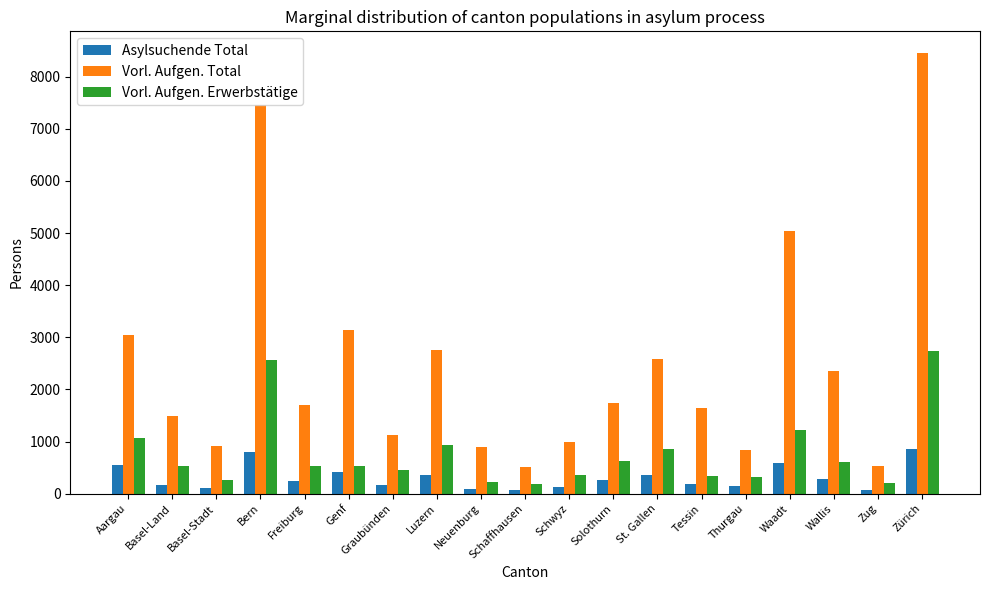

What is the spread (max minus min) of values at Basel-Land?

1323